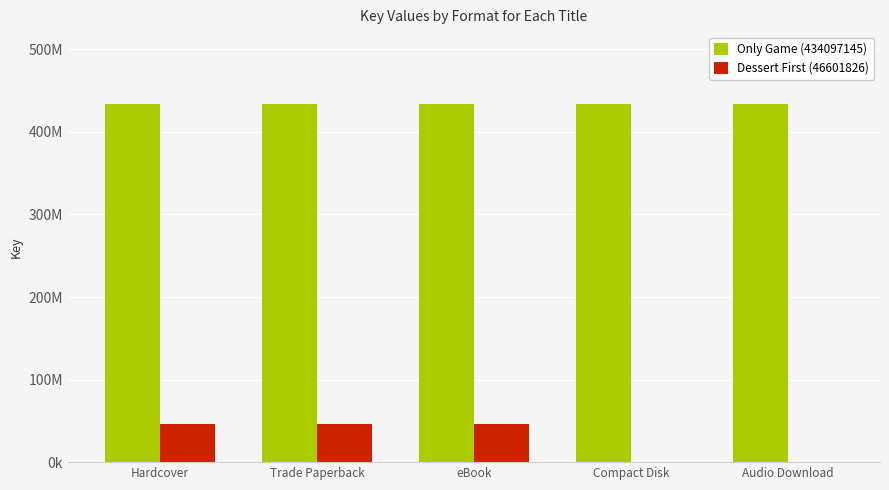

At Hardcover, list the series in order from smallest to largest.

Dessert First (46601826), Only Game (434097145)